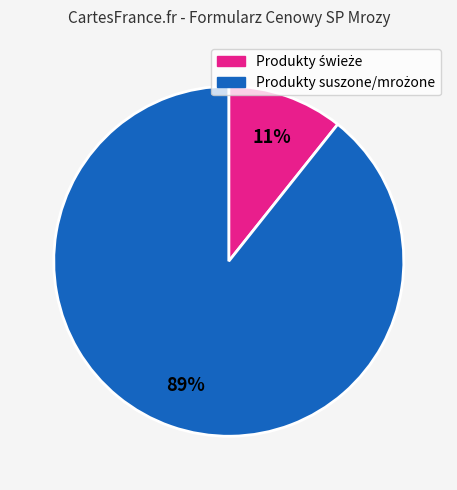

Is there a majority slice in this chart?

Yes